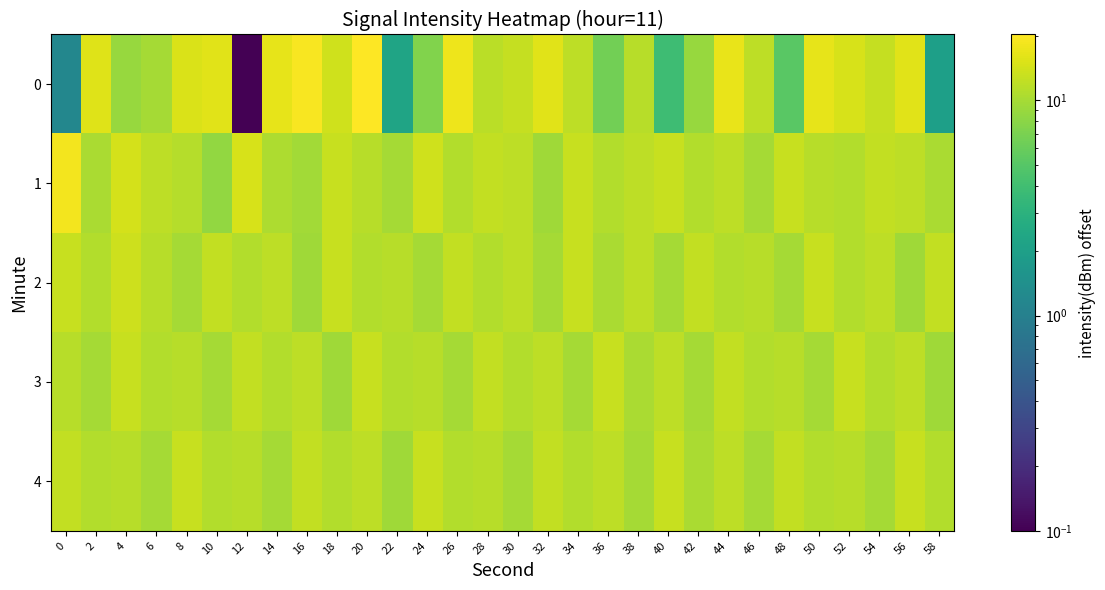

Reading left to right, transcribe all the data shown in this chart.

0: 0=1.2	2=15.7	4=8.9	6=9.8	8=15.1	10=15.9	12=0.1	14=16.5	16=19.3	18=13.8	20=20.3	22=2.2	24=7.4	26=17.5	28=11.8	30=12.8	32=16.0	34=11.9	36=6.5	38=11.5	40=3.9	42=9.0	44=17.0	46=11.8	48=5.2	50=16.5	52=14.6	54=12.8	56=15.9	58=2.0
1: 0=18.3	2=10.3	4=14.4	6=11.8	8=11.2	10=8.5	12=14.8	14=10.5	16=9.6	18=12.8	20=11.4	22=9.9	24=13.9	26=10.9	28=12.4	30=11.9	32=9.4	34=12.9	36=10.9	38=11.9	40=12.9	42=10.9	44=11.9	46=9.9	48=12.9	50=11.4	52=10.9	54=12.4	56=11.9	58=10.4
2: 0=12.9	2=10.9	4=13.4	6=11.4	8=9.9	10=12.4	12=10.9	14=11.9	16=9.4	18=12.9	20=10.9	22=11.4	24=9.9	26=12.4	28=10.9	30=11.9	32=9.9	34=12.9	36=10.4	38=11.9	40=9.9	42=12.4	44=10.9	46=11.4	48=9.9	50=12.9	52=10.9	54=11.9	56=9.4	58=12.4
3: 0=11.4	2=9.9	4=12.9	6=10.9	8=11.4	10=9.9	12=12.4	14=10.9	16=11.9	18=9.4	20=12.9	22=10.9	24=11.4	26=9.9	28=12.4	30=10.9	32=11.9	34=9.9	36=12.9	38=10.4	40=11.9	42=9.9	44=12.4	46=10.9	48=11.4	50=9.9	52=12.9	54=10.9	56=11.9	58=9.4
4: 0=12.4	2=10.9	4=11.4	6=9.9	8=12.9	10=10.9	12=11.4	14=9.9	16=12.4	18=10.9	20=11.9	22=9.4	24=12.9	26=10.9	28=11.4	30=9.9	32=12.4	34=10.9	36=11.9	38=9.9	40=12.9	42=10.4	44=11.9	46=9.9	48=12.4	50=10.9	52=11.4	54=9.9	56=12.9	58=10.9